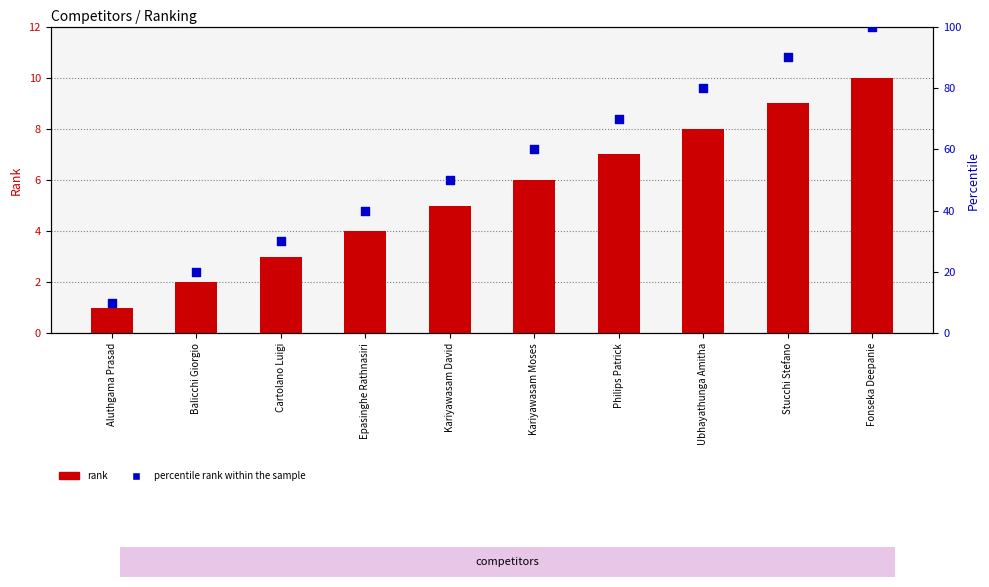

Is the value of rank at Cartolano Luigi greater than the value of percentile rank within the sample at Aluthgama Prasad?

No